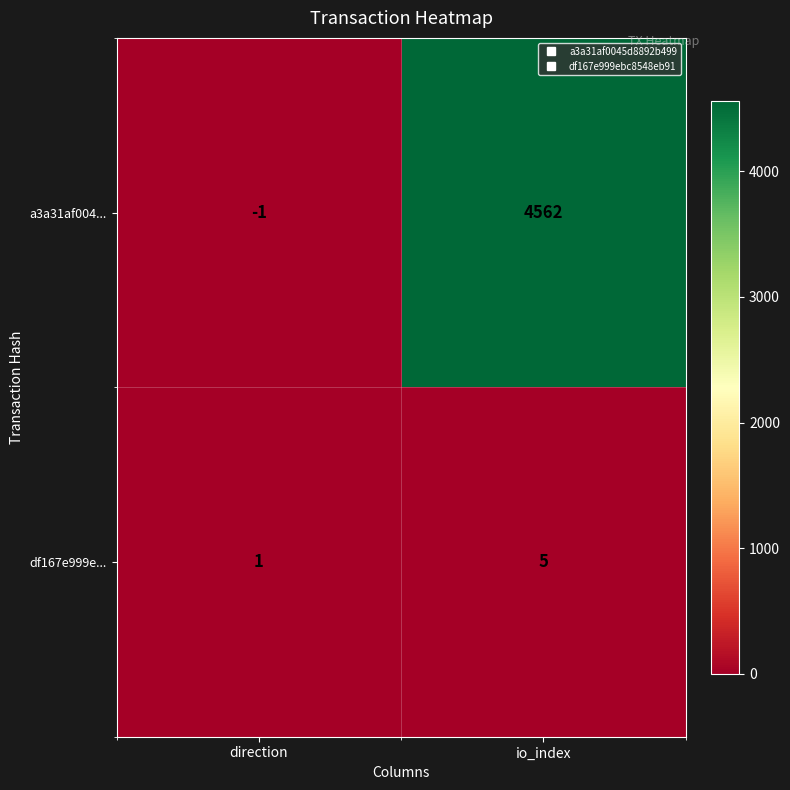

True or false: a3a31af004... has a value of 6611 at io_index.

False